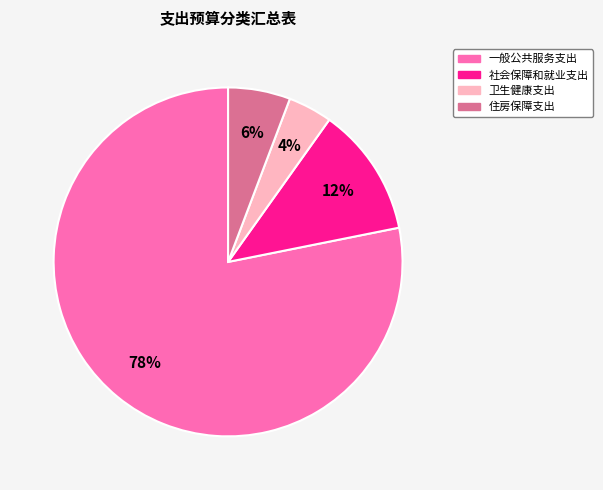

To the nearest percent, what is the average slice percentage?

25%